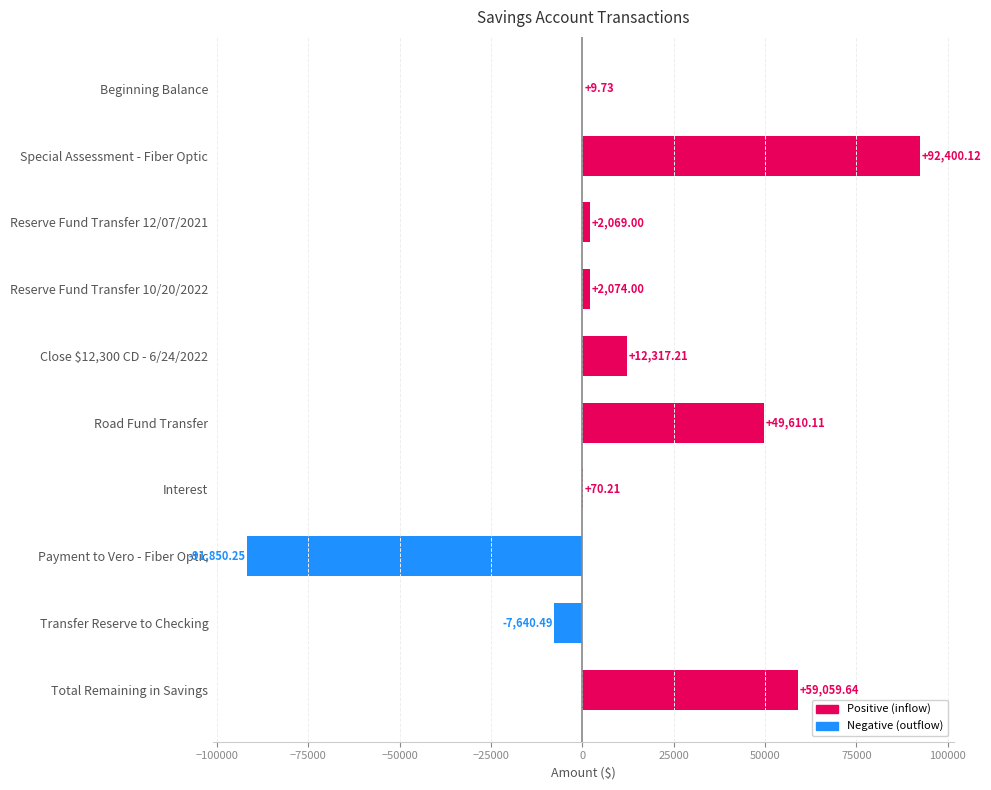

At which category does the chart reach its peak across all series?

Special Assessment - Fiber Optic